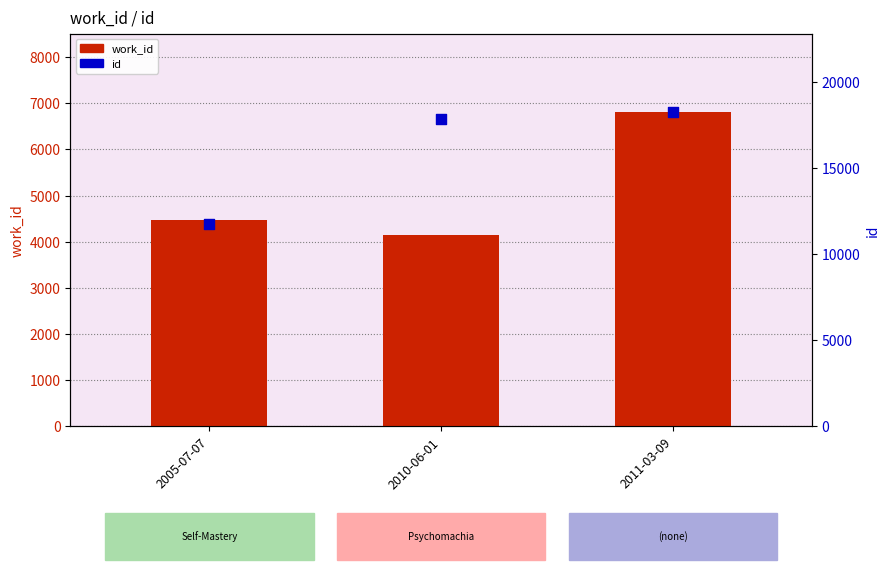

At how many categories does at least one series exceed 7961?

3